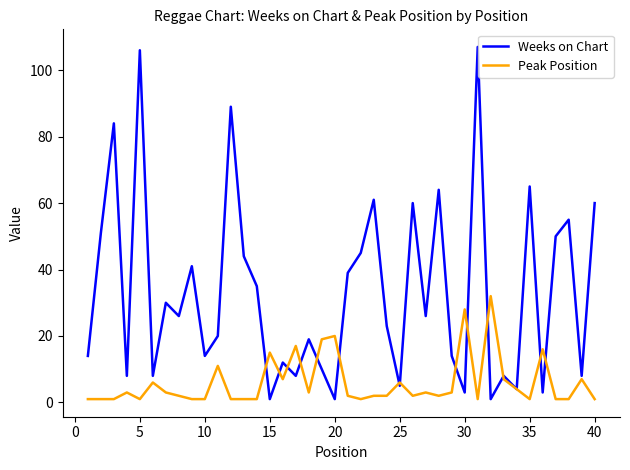

Which series has the largest total across all categories?

Weeks on Chart